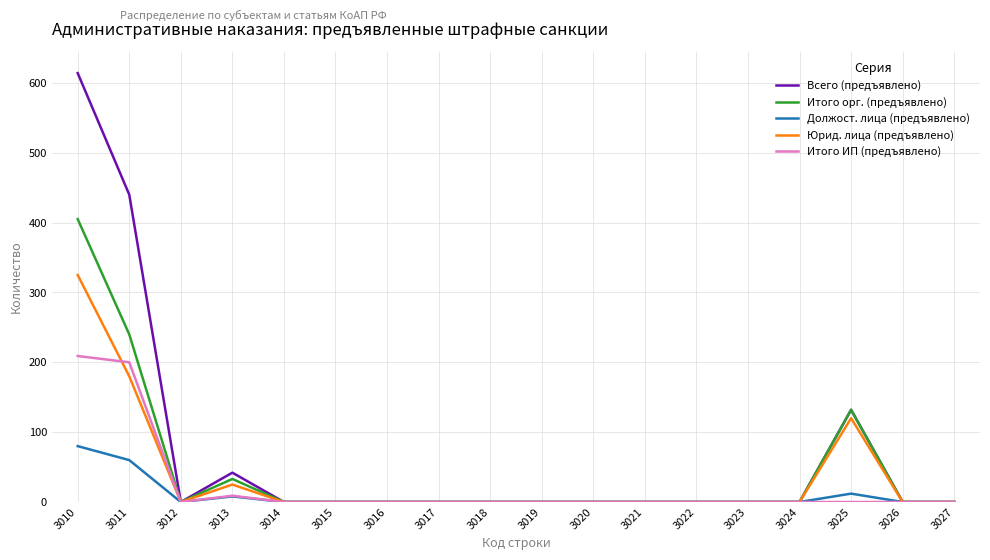

True or false: Юрид. лица (предъявлено) has a value of 25 at 3013.

True